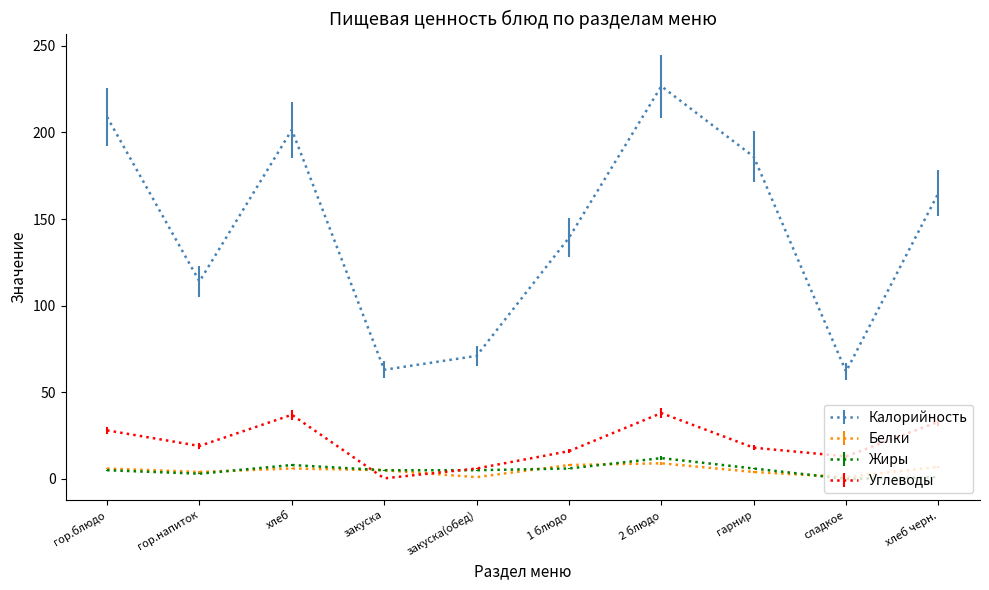

Where do Углеводы and Жиры first cross each other?

хлеб and закуска